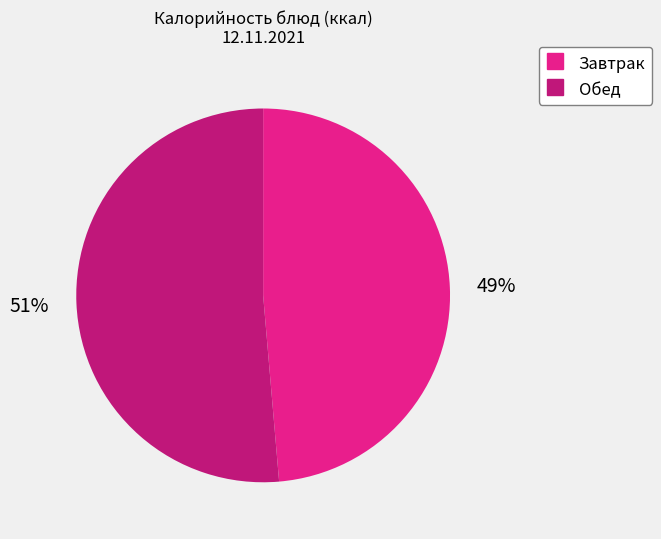

To the nearest percent, what is the average slice percentage?

50%